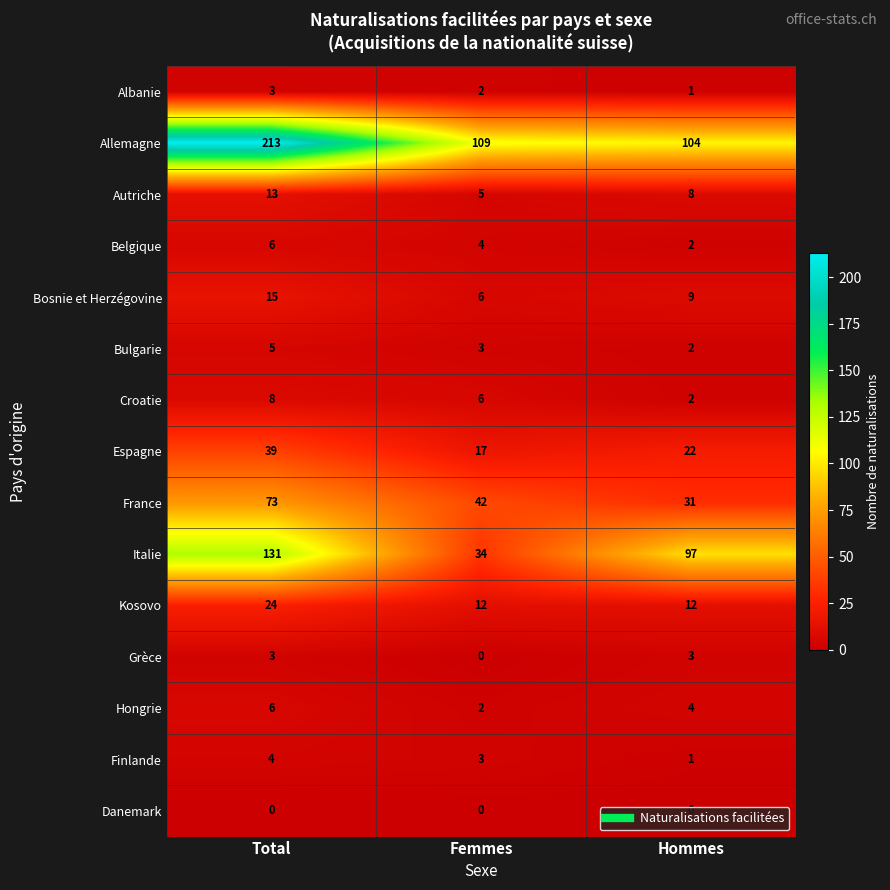

Which series changed the most between Total and Femmes?

Allemagne